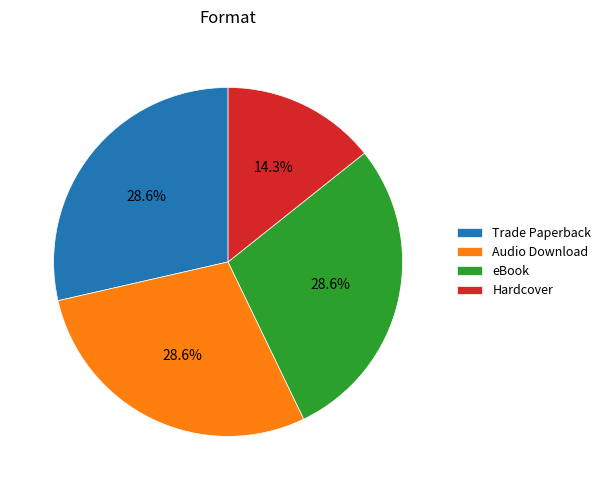

To the nearest percent, what is the difference between the largest and smallest slice percentages?

14%